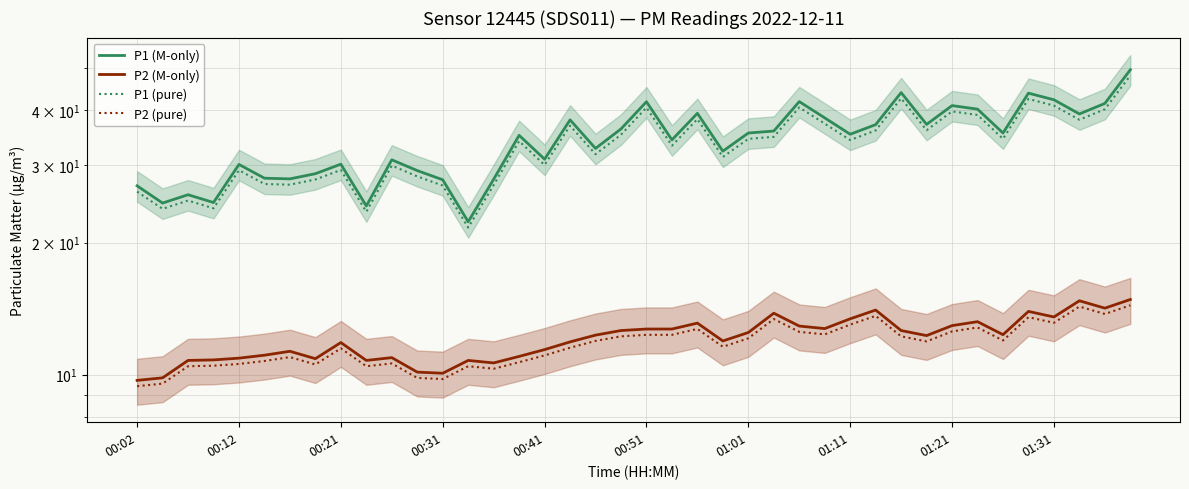

How many lines are shown in the chart?

4